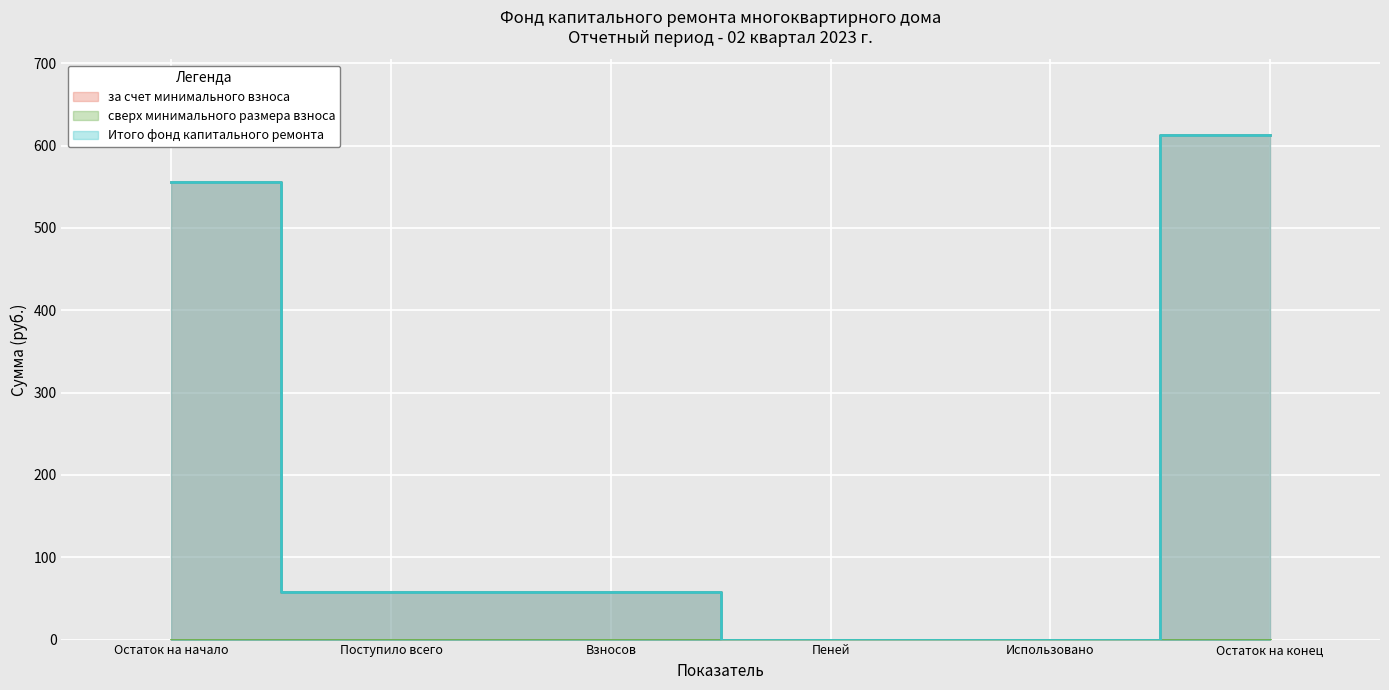

List the series in order of their peak value, highest first.

за счет минимального взноса, Итого фонд капитального ремонта